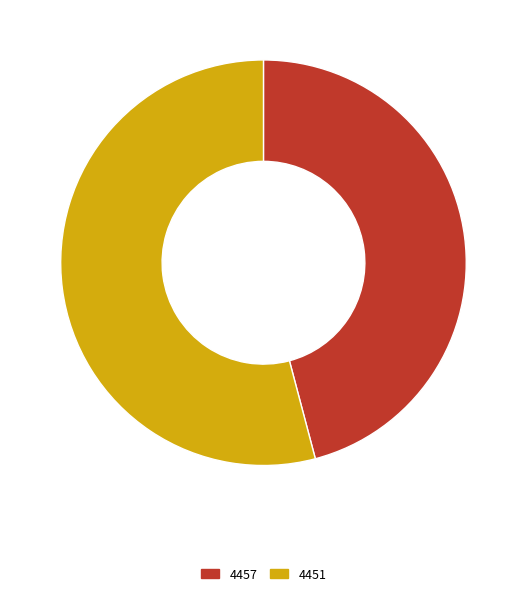

Which slice is the smallest?

4457